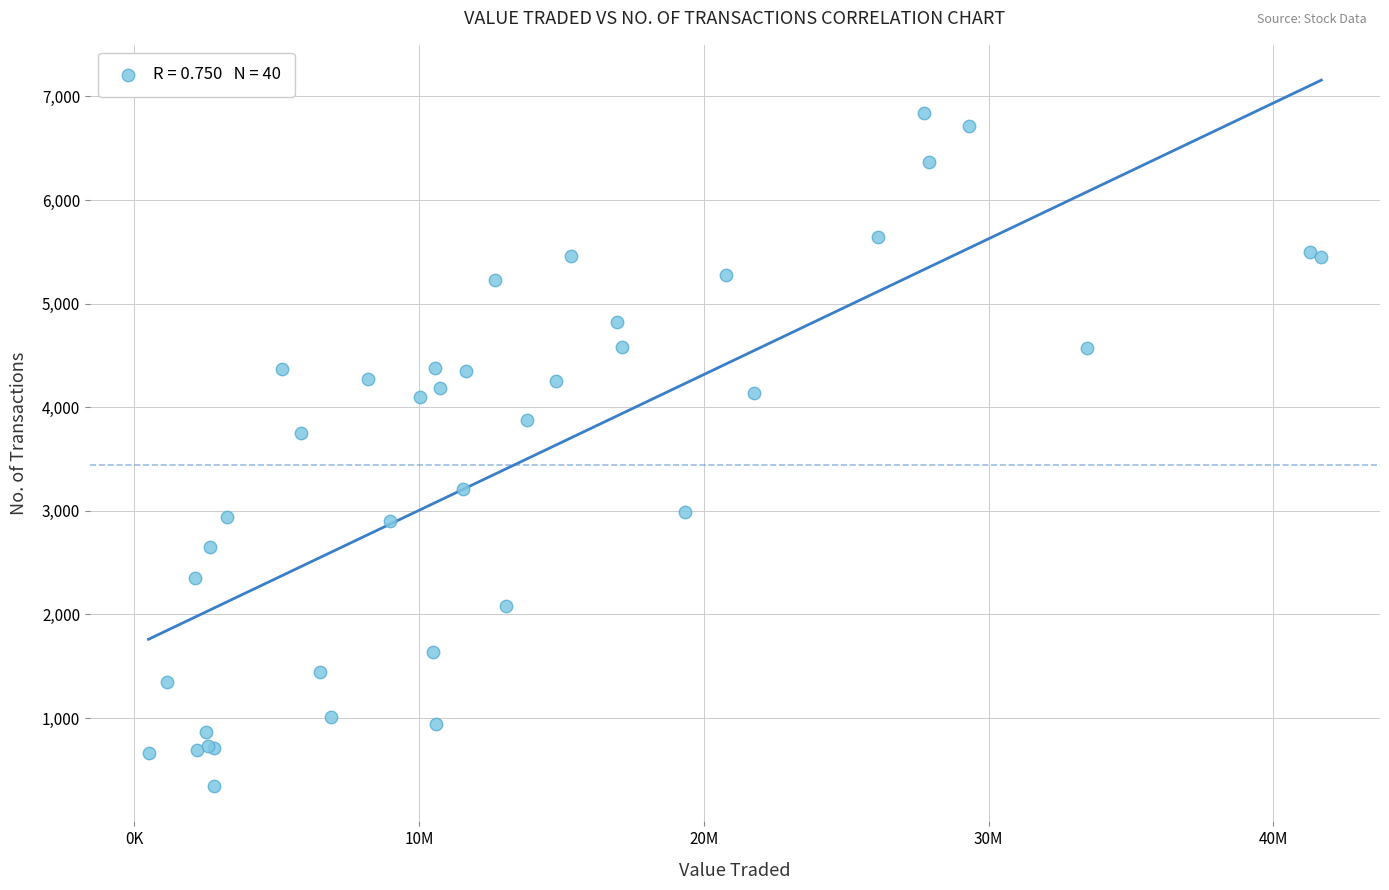

What Y value in the scatter plot is closest to 3593?

3749